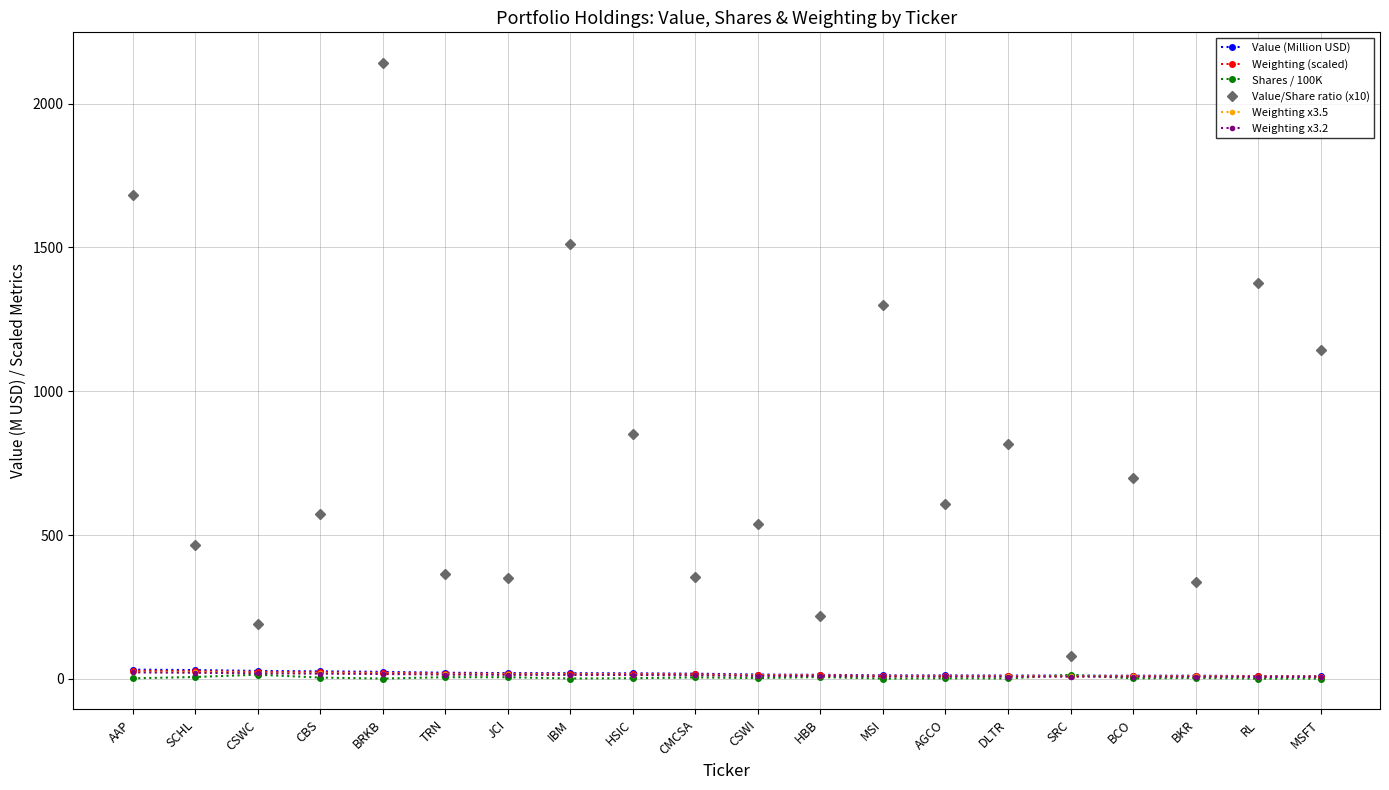

How many categories are shown in the chart?

20